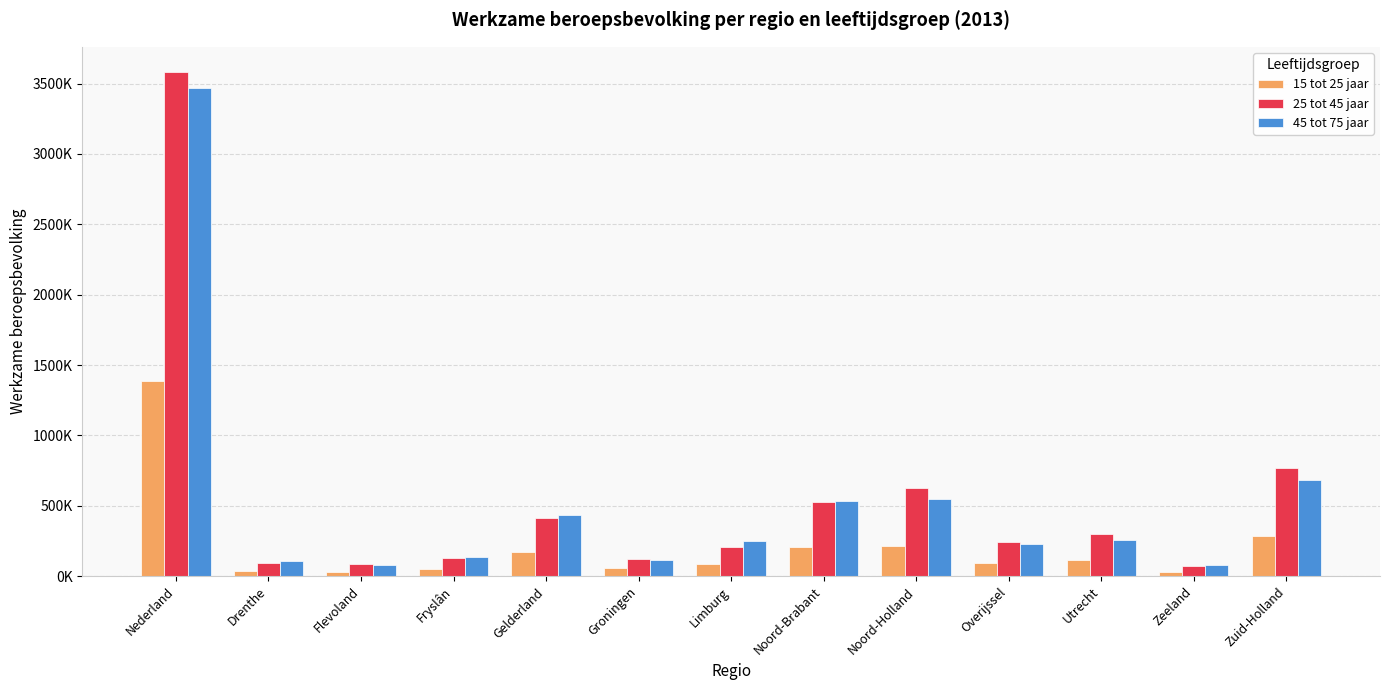

Which series has the largest total across all categories?

25 tot 45 jaar